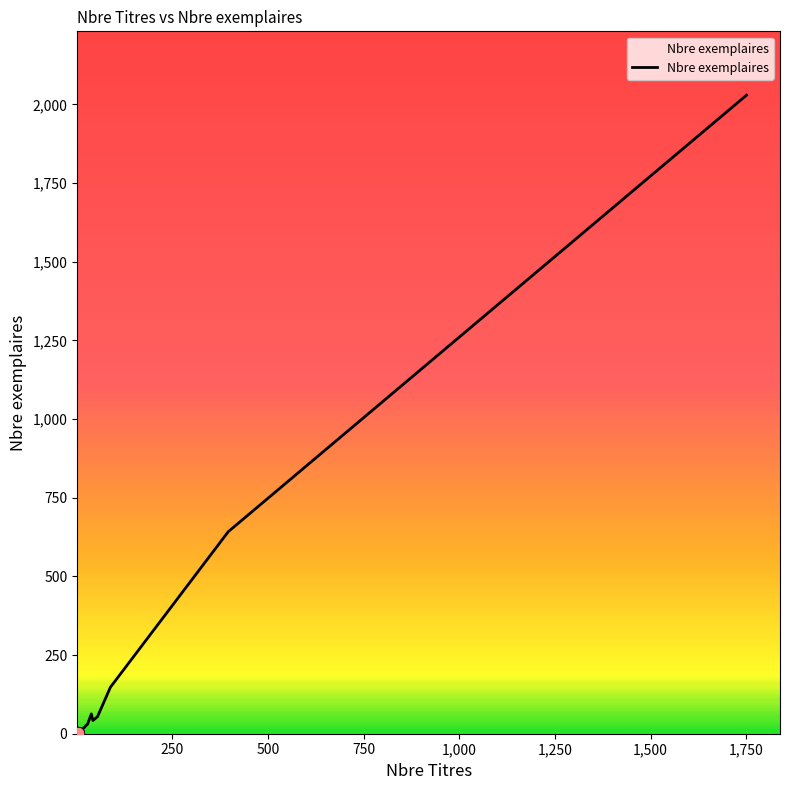

What is the change in value from 13 to 396?

+629